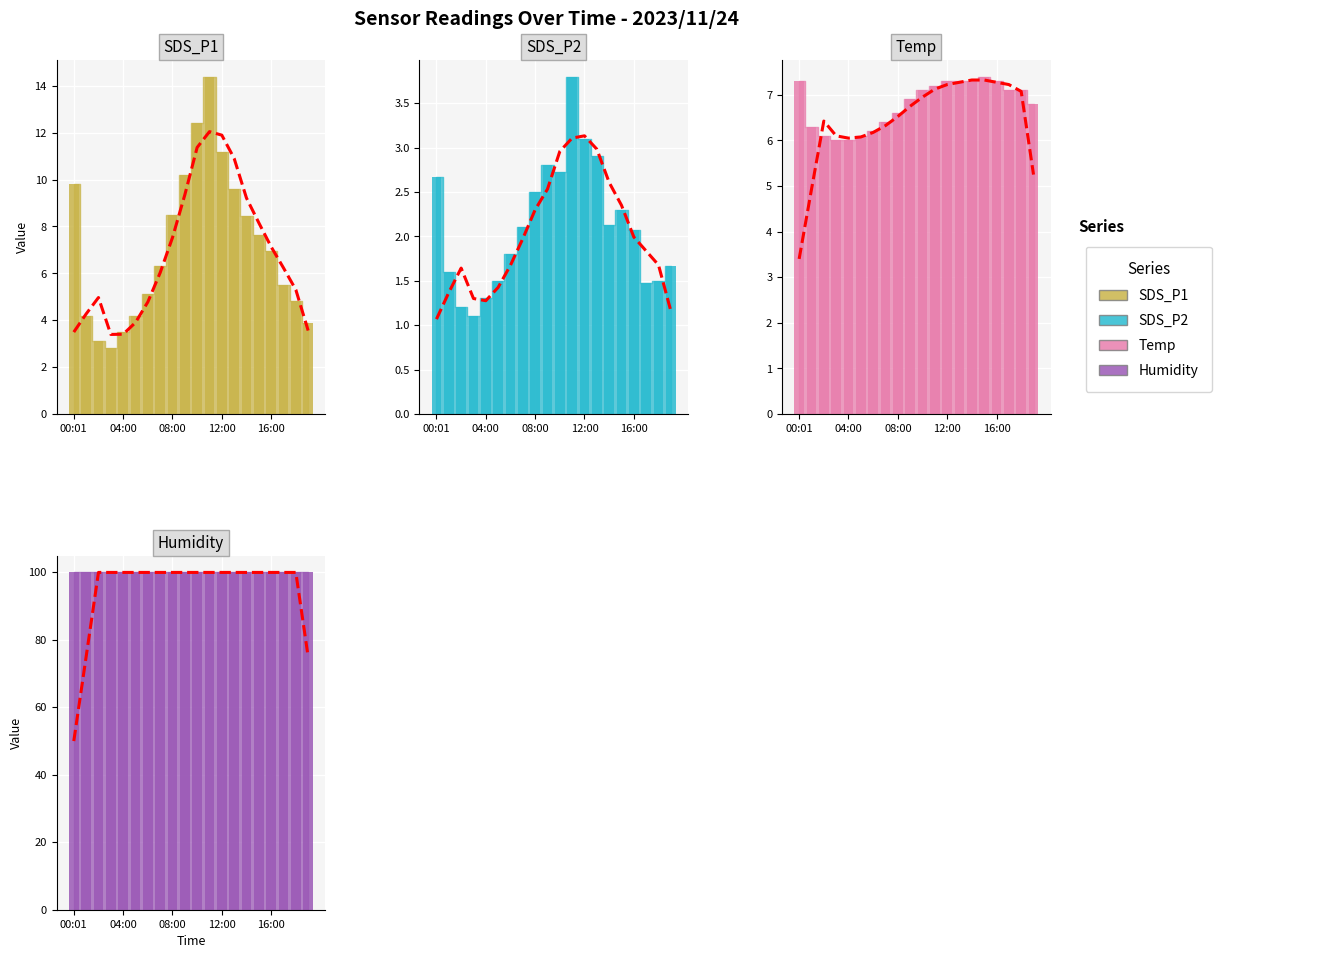

What is the label of the 9th bar from the right?

11:00